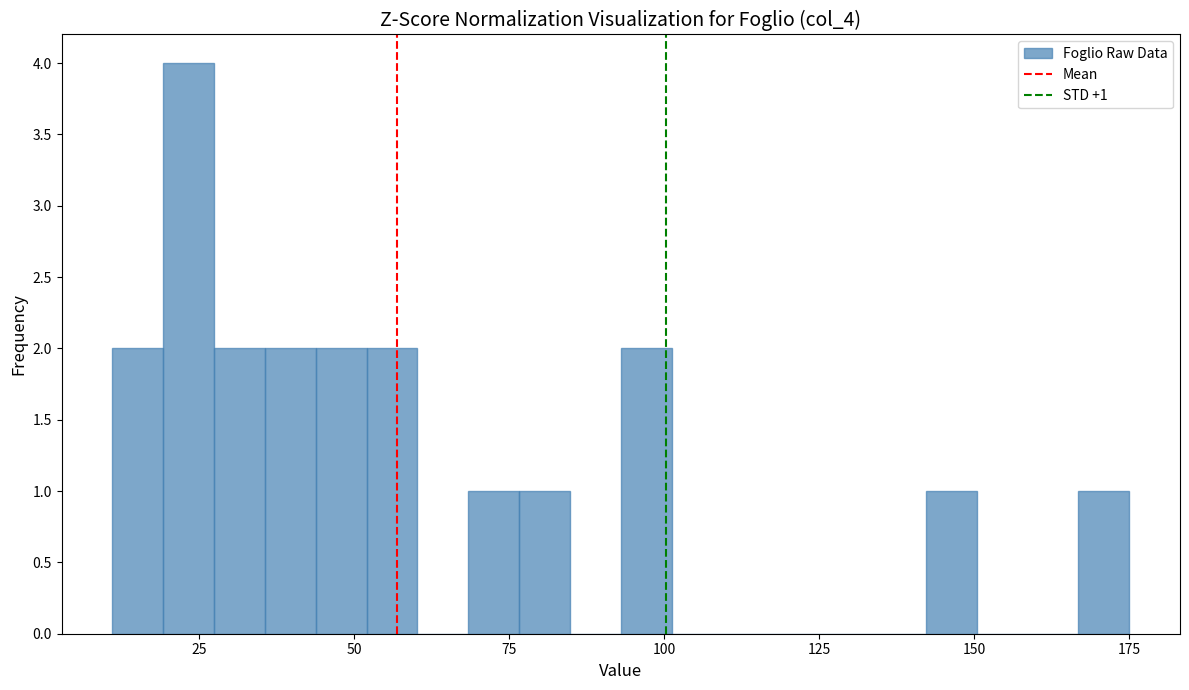

Read against the x-axis, roughly where is the centre of the tallest bar?

25